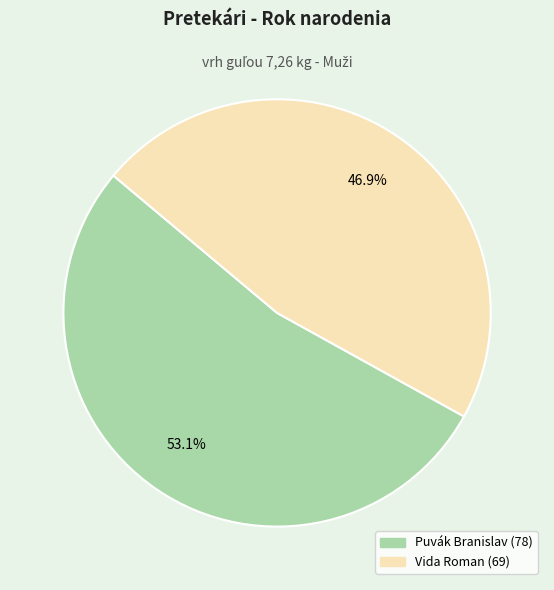

Is it true that Puvák Branislav is 39% of the pie?

False